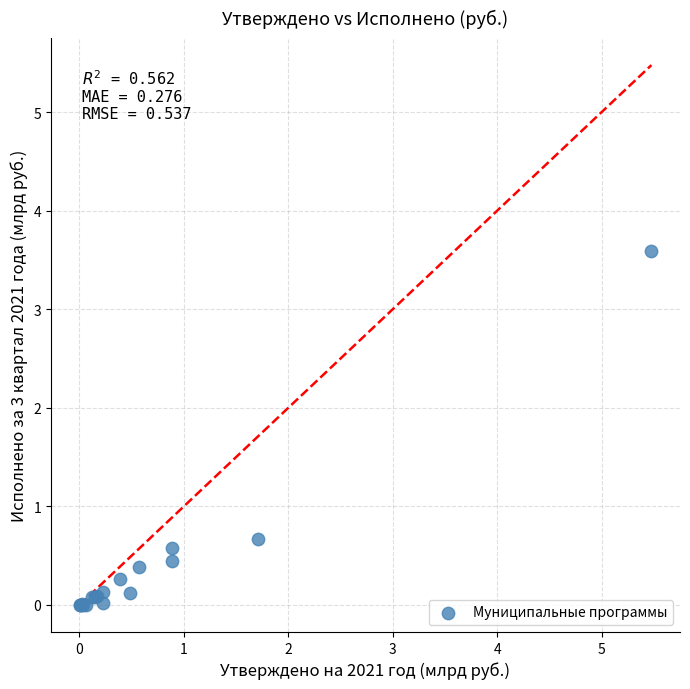

What Y value in the scatter plot is closest to 1?

0.7